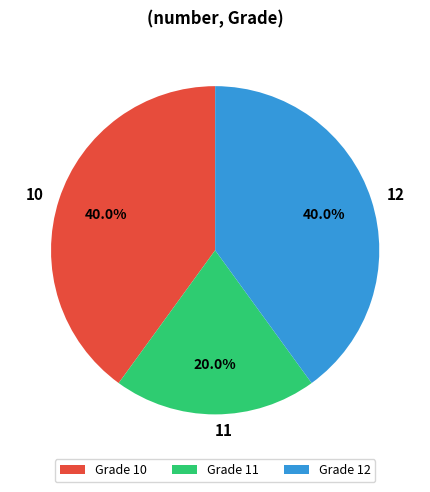

Does any single category account for the majority?

No